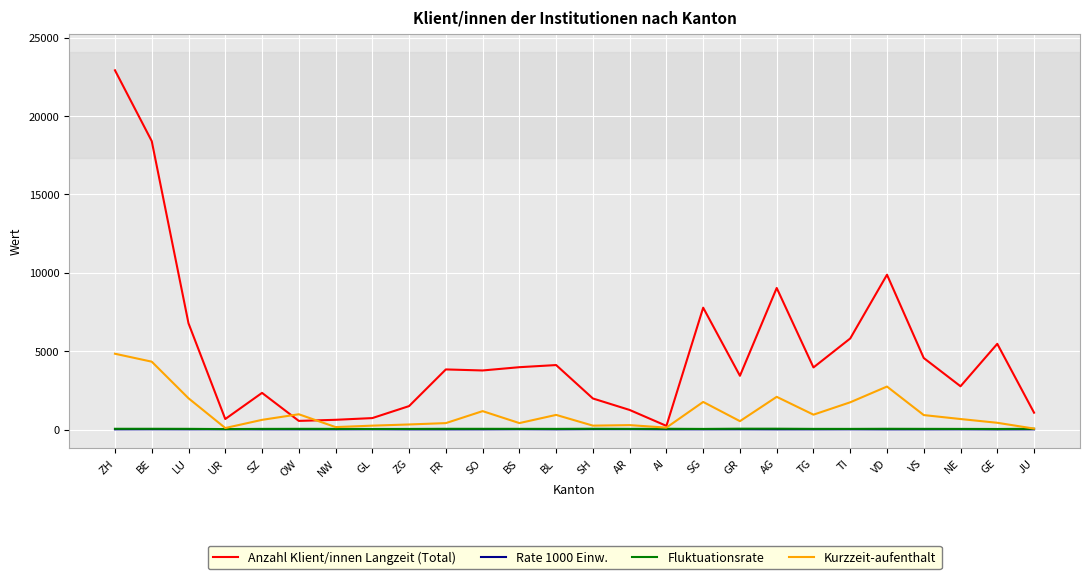

Does the chart have visible grid lines?

Yes